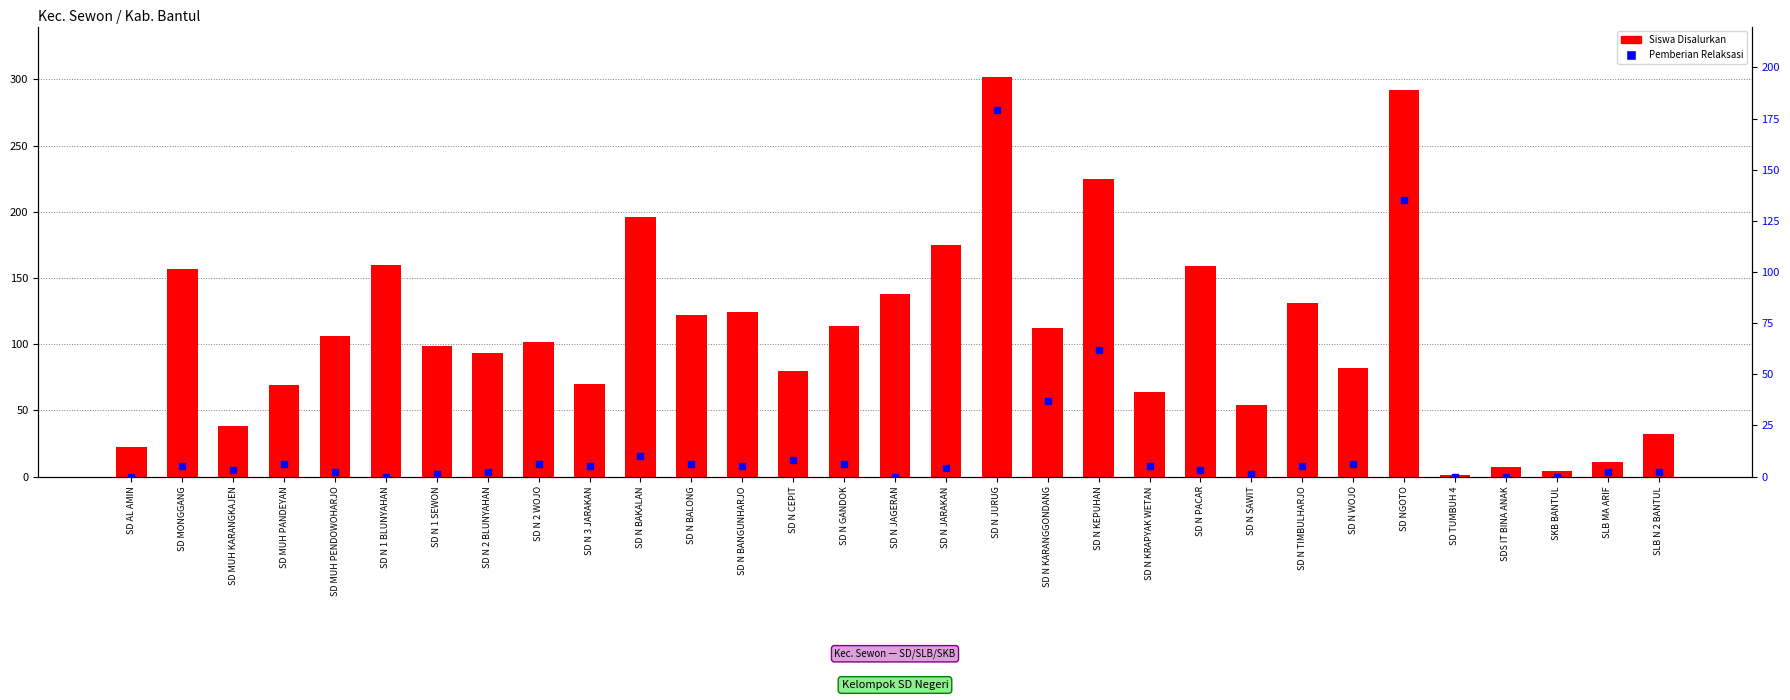

Which series reaches the maximum Y coordinate?

Siswa Disalurkan